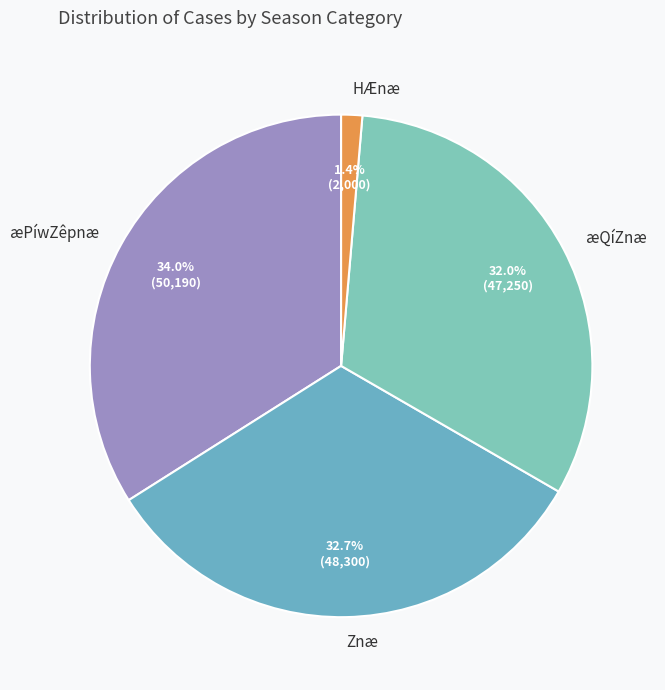

Which has a higher value, æPíwZêpnæ or HÆnæ?

æPíwZêpnæ